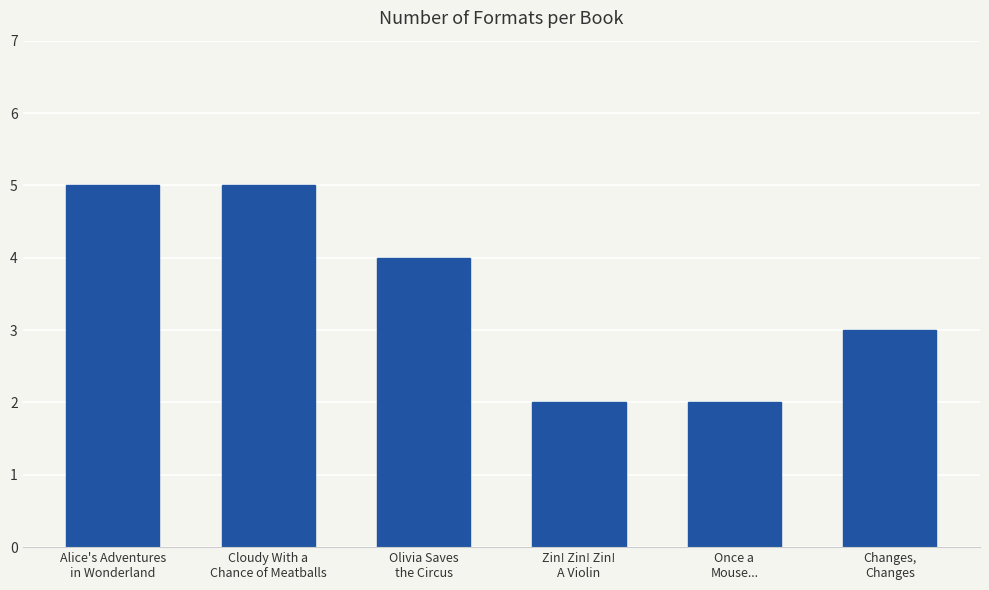

What value does the data have at Cloudy With a
Chance of Meatballs?

5